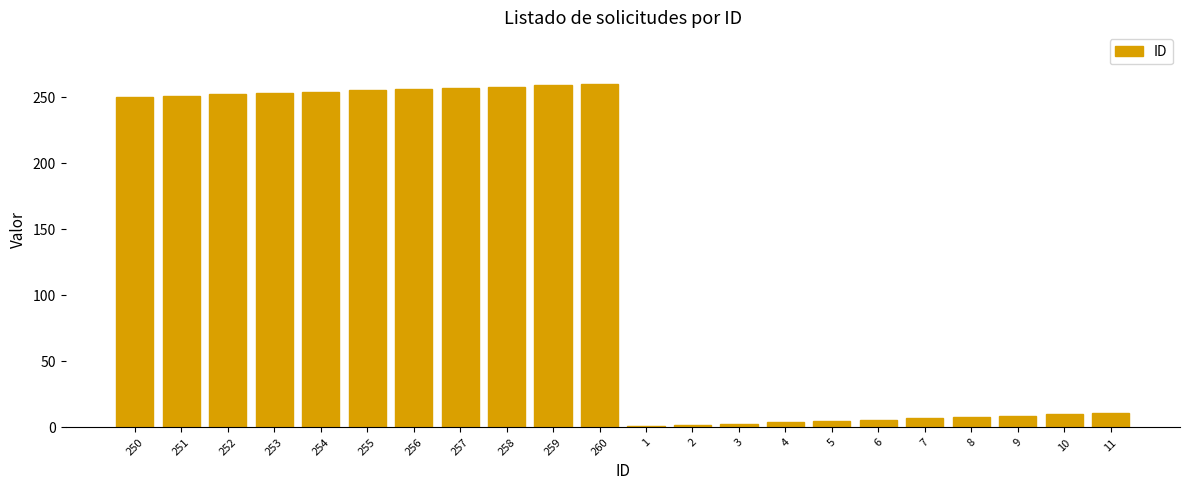

True or false: the data shows 334 at 254.

False